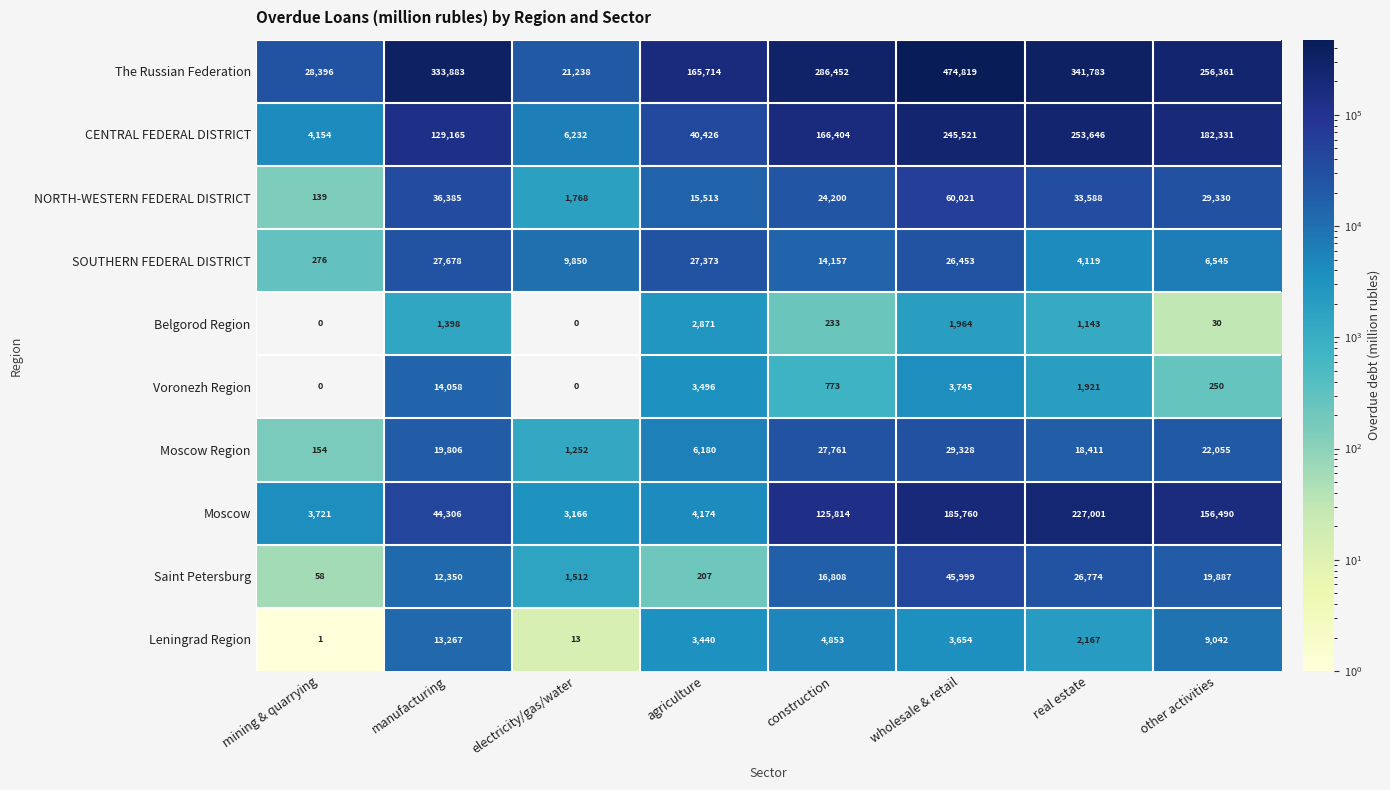

What is the difference between the maximum and minimum values in the Voronezh Region series?

14058